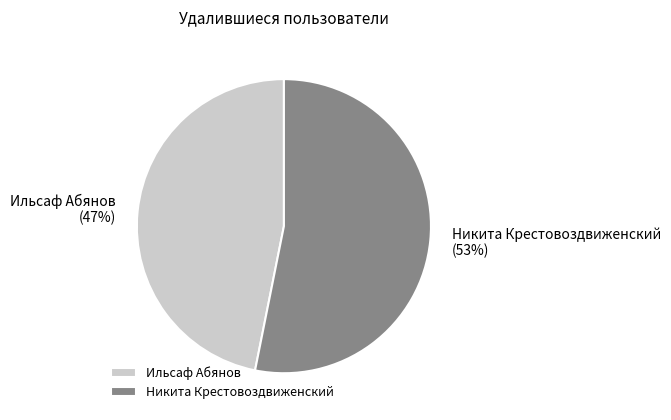

Is the sum of Никита Крестовоздвиженский and Ильсаф Абянов greater than half?

Yes